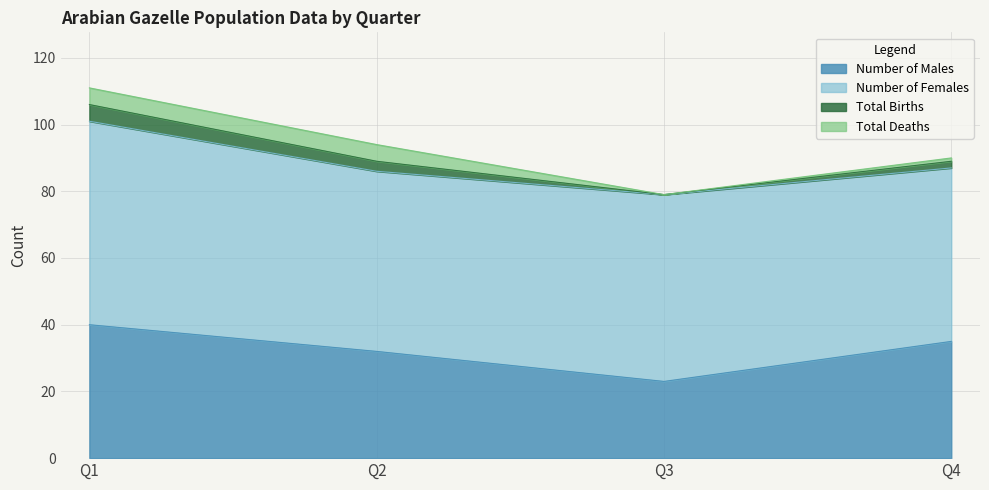

The value of Total Births at Q1 is 158. True or false?

False